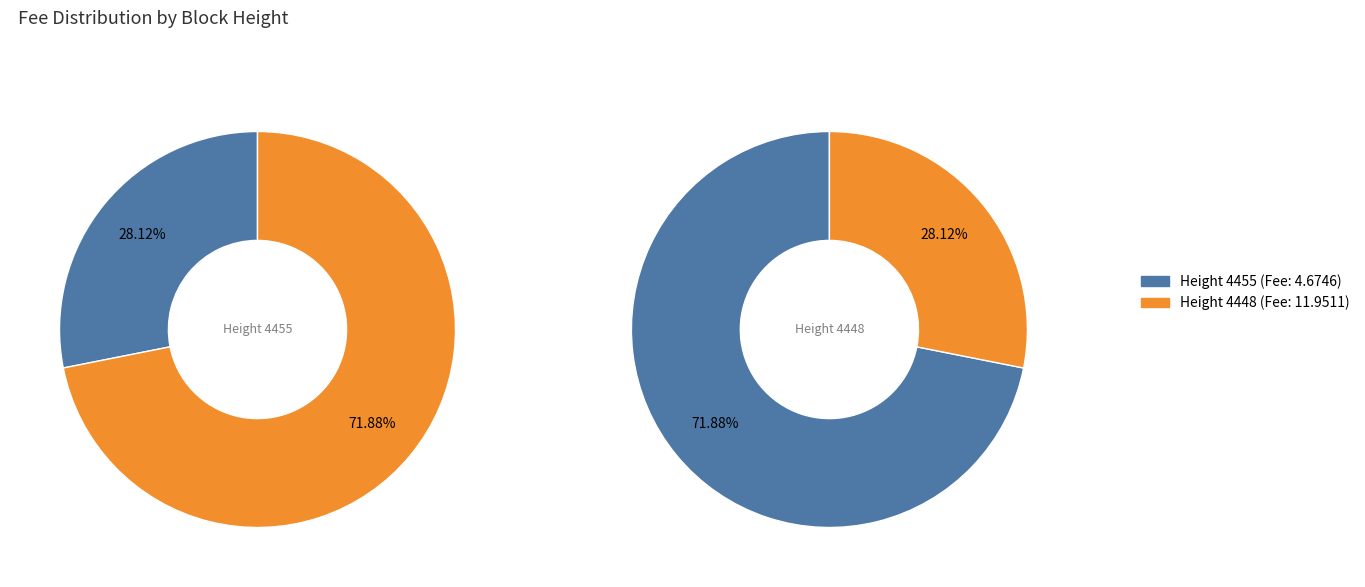

What is the majority slice?

4448